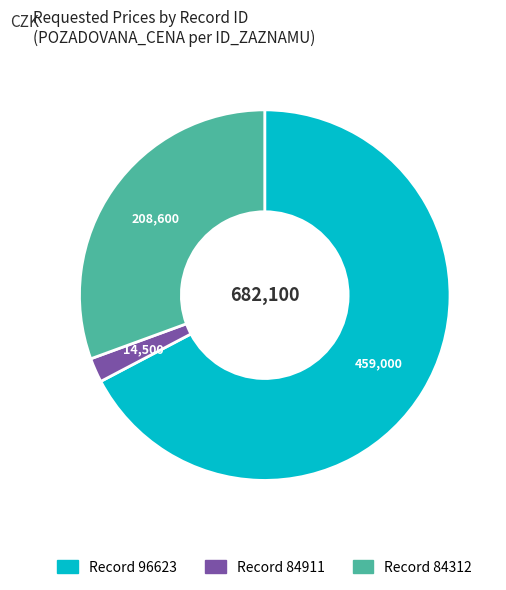

Is there a majority slice in this chart?

Yes